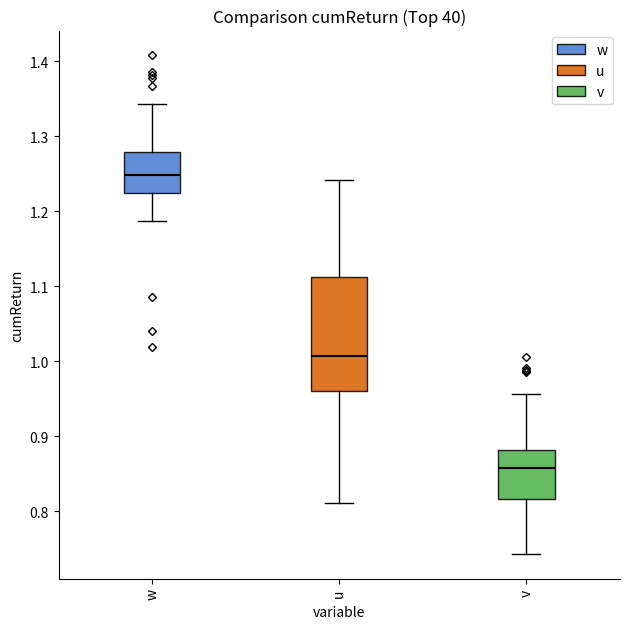

Reading left to right, read every box against the y-axis: the position of its median line, the range the box covers, and the ends of its whiskers. The values are not printed on the chart, so give them approximately, as read against the axis.

w: median 1.25, box 1.22 to 1.28, whiskers 1.19 to 1.34
u: median 1.01, box 0.96 to 1.11, whiskers 0.81 to 1.24
v: median 0.86, box 0.82 to 0.88, whiskers 0.74 to 0.96